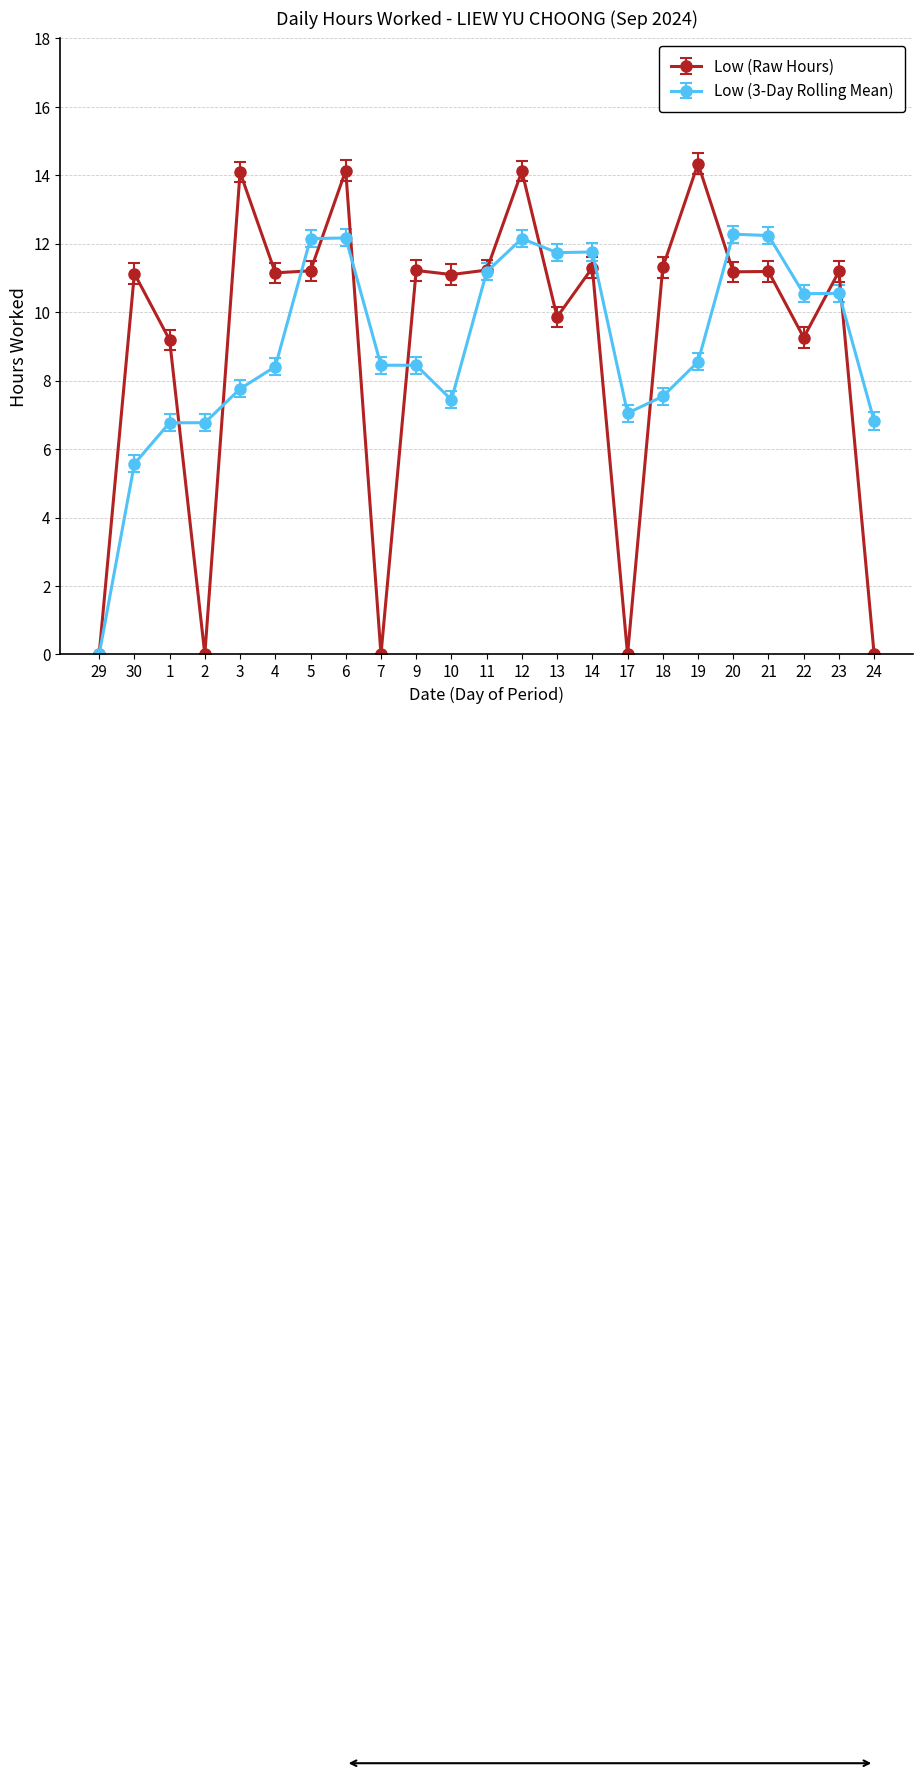

Which series has the largest range (max minus min)?

Low (Raw Hours)